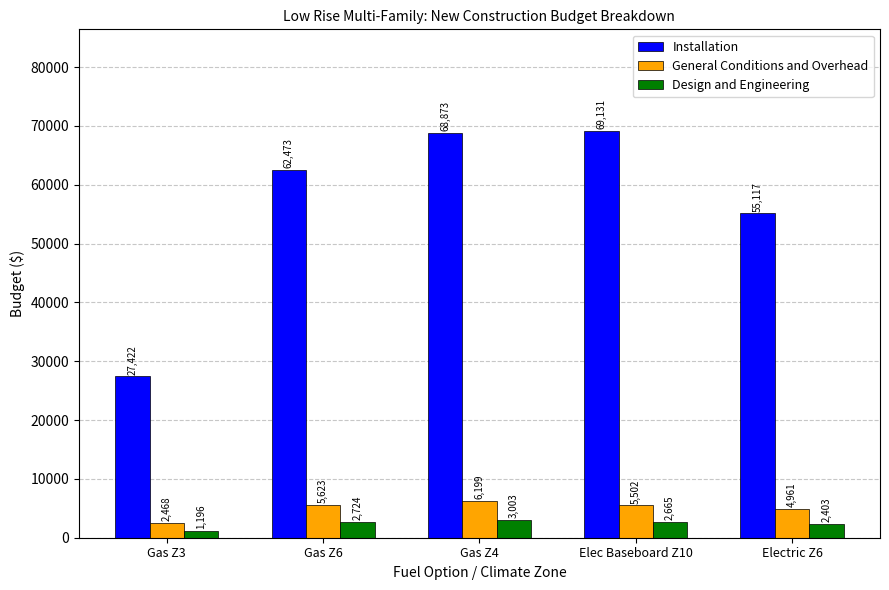

List the labels in order of General Conditions and Overhead value, largest first.

Gas Z4, Gas Z6, Elec Baseboard Z10, Electric Z6, Gas Z3